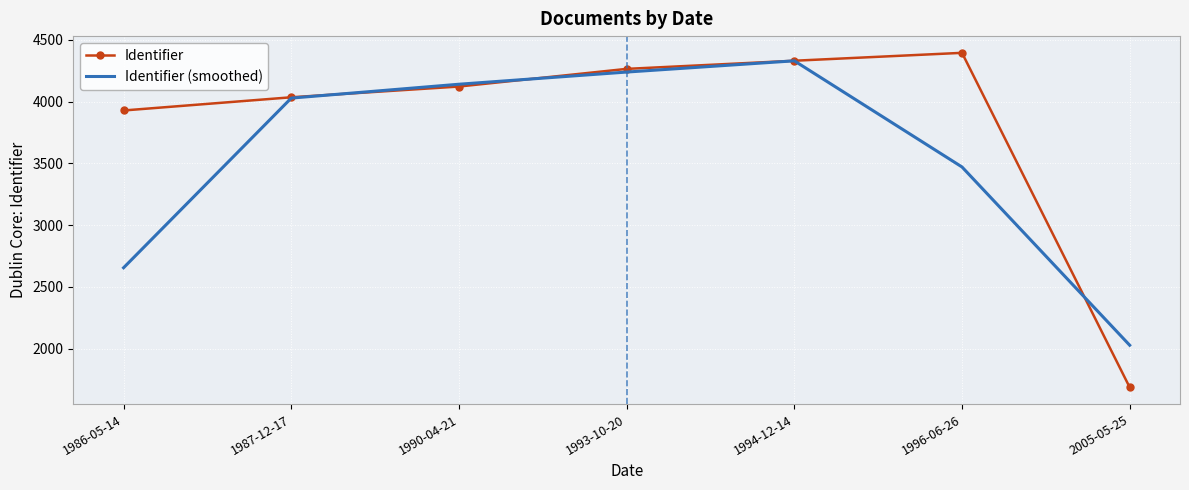

After their last crossing, which series has the higher values: Identifier or Identifier (smoothed)?

Identifier (smoothed)